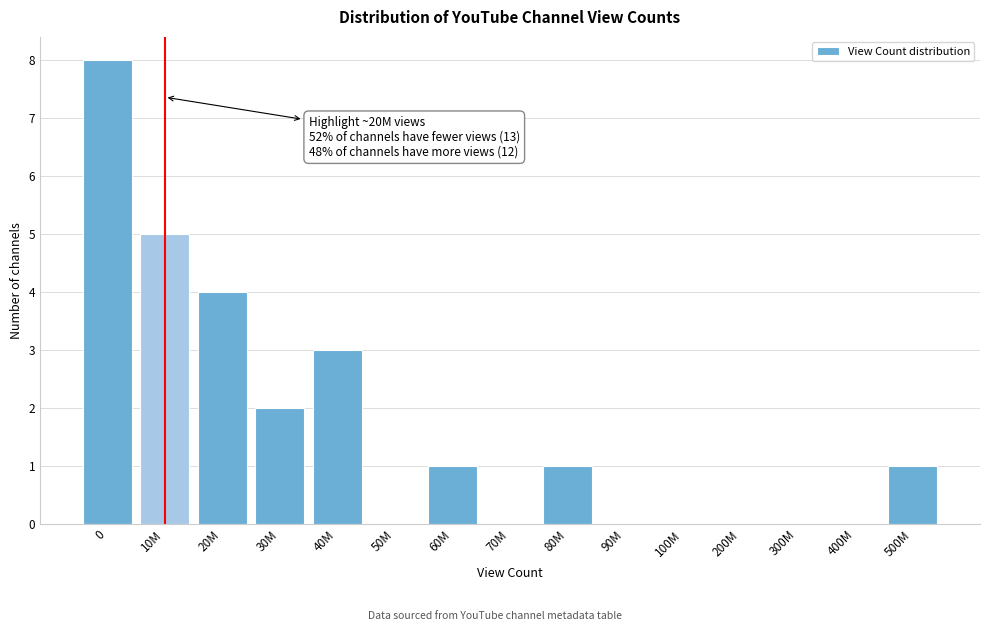

Reading left to right, what are all the values shown in this chart?

0=8	10M=5	20M=4	30M=2	40M=3	50M=0	60M=1	70M=0	80M=1	90M=0	100M=0	200M=0	300M=0	400M=0	500M=1